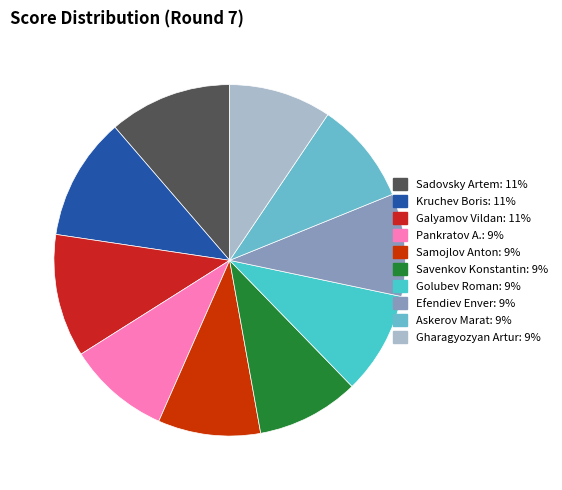

Is there a majority slice in this chart?

No